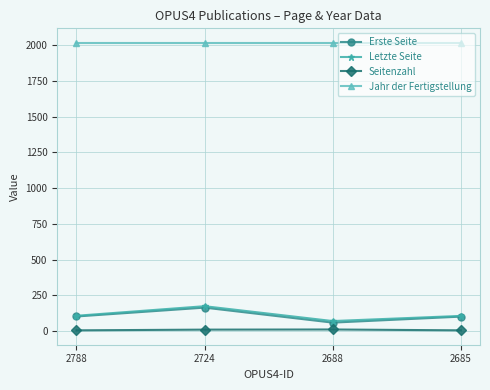

What are all the series names shown in the legend?

Erste Seite, Letzte Seite, Seitenzahl, Jahr der Fertigstellung